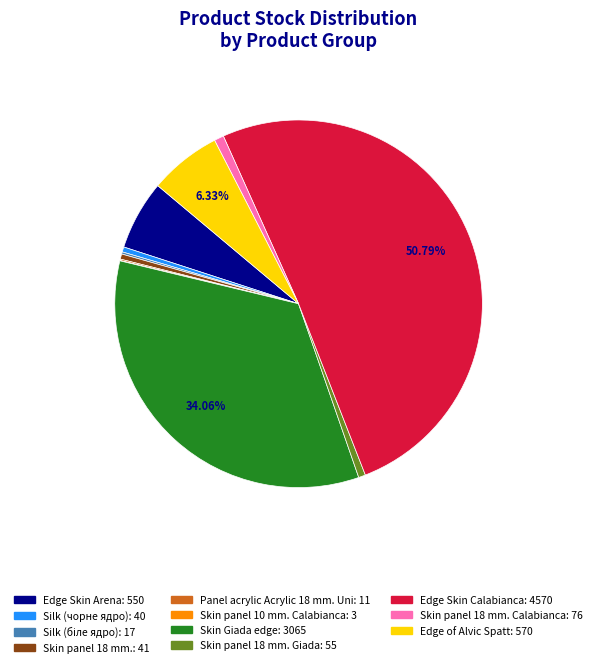

To the nearest percent, what is the average slice percentage?

9%